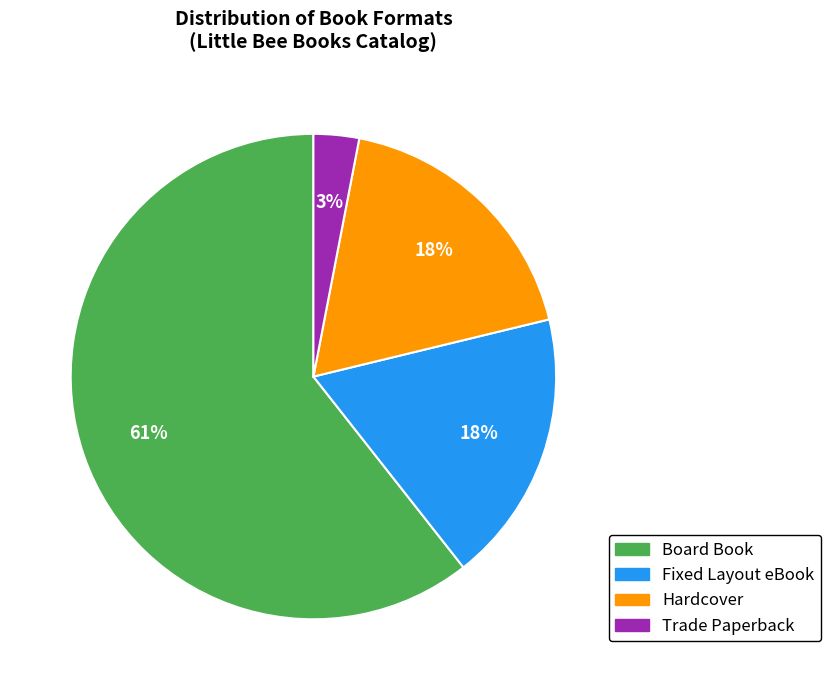

What is the largest slice in the pie chart?

Board Book